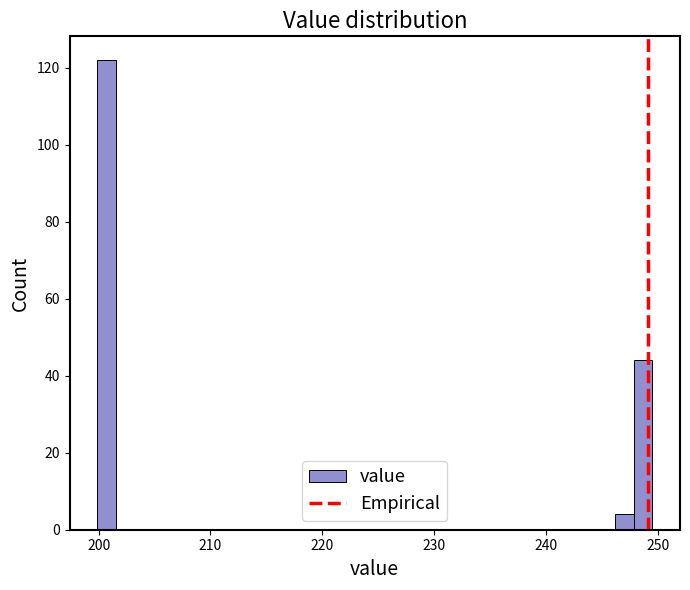

Around what value on the x-axis is the tallest bar? Give the approximate position of its centre, as read against the axis.

201